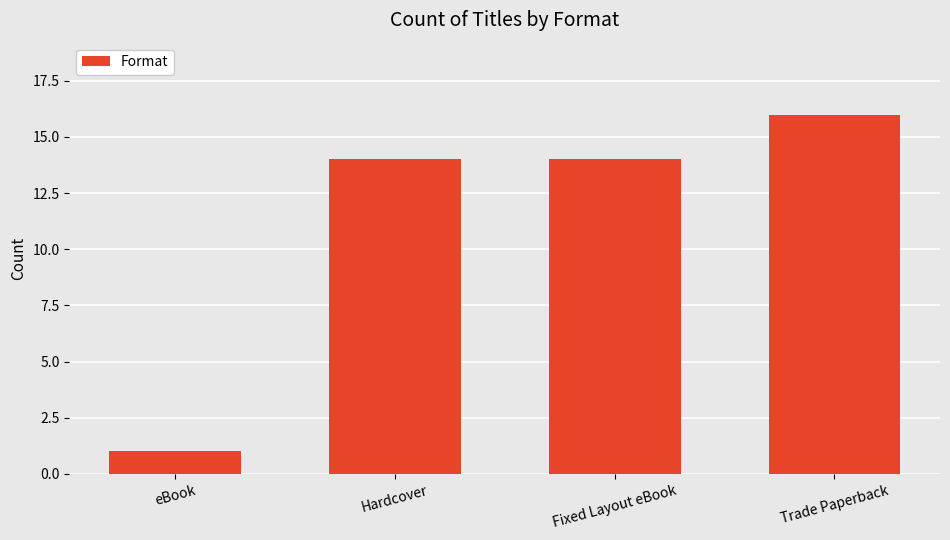

How many series are shown in this chart?

1